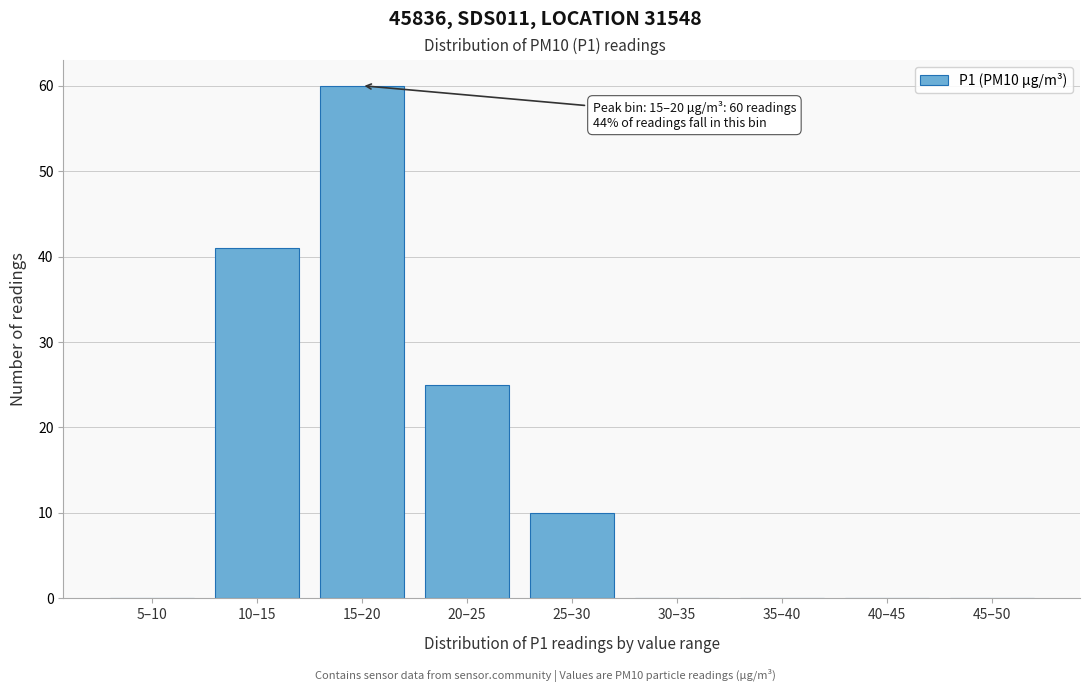

Reading right to left, transcribe all the data shown in this chart.

45–50=0	40–45=0	35–40=0	30–35=0	25–30=10	20–25=25	15–20=60	10–15=41	5–10=0